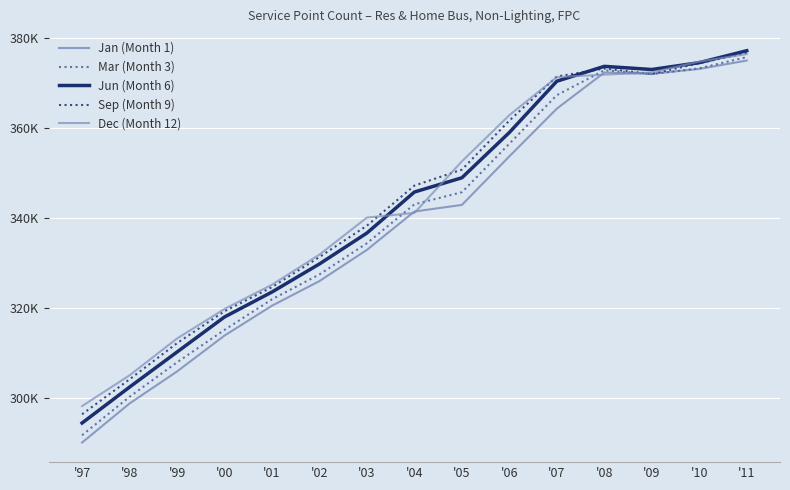

Which has a higher value, '06 or '07?

'07